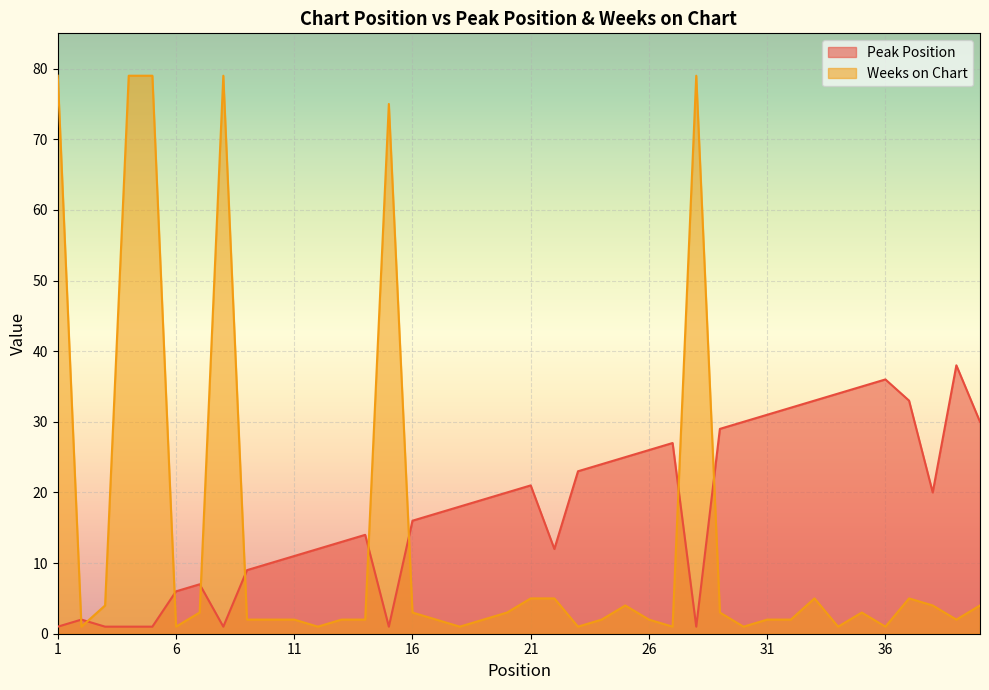

What is the approximate value of Weeks on Chart at 38, to the nearest 5?

5